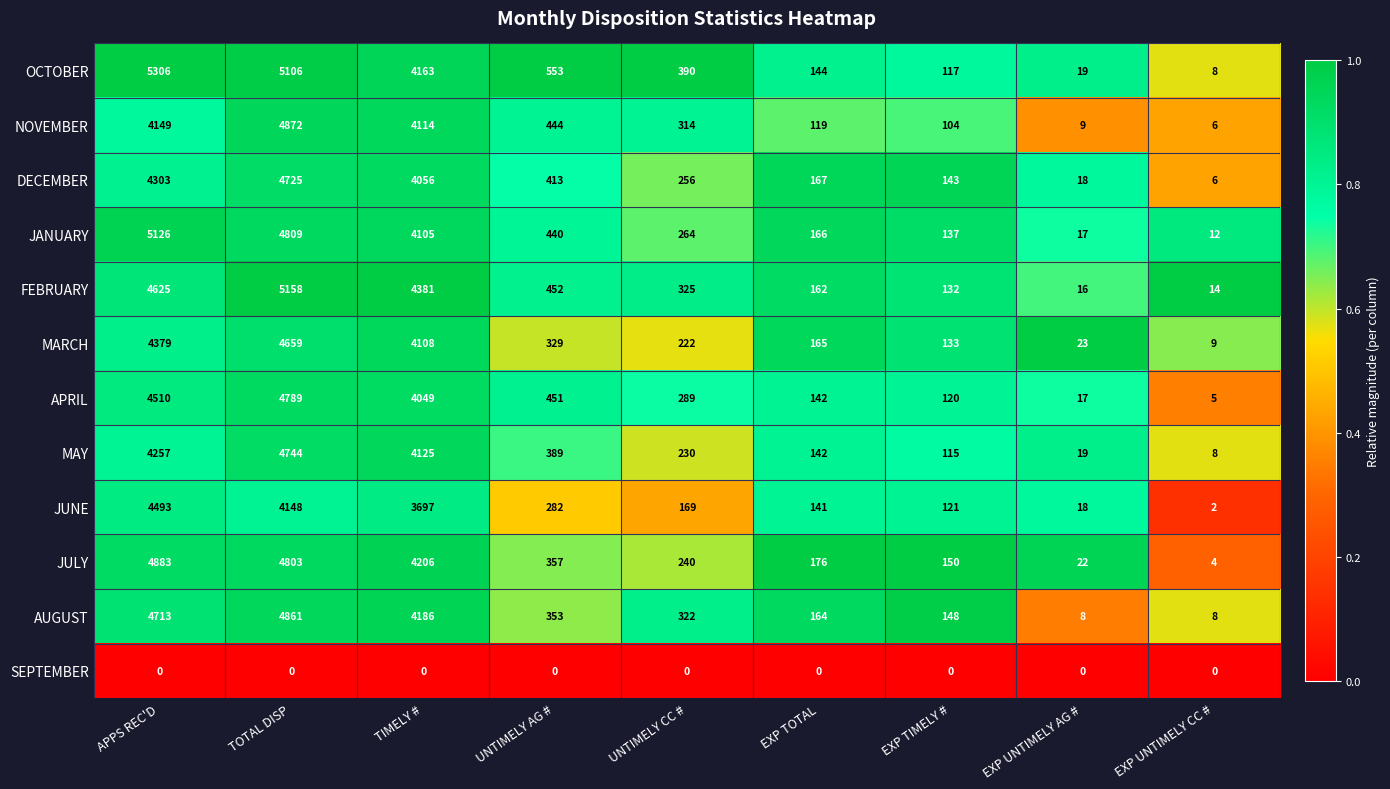

At how many categories does at least one series exceed 0?

9